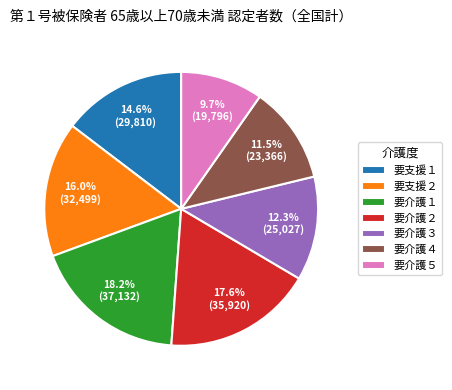

To the nearest percent, what is the difference between the 要支援２ and 要支援１ slice percentages?

1%